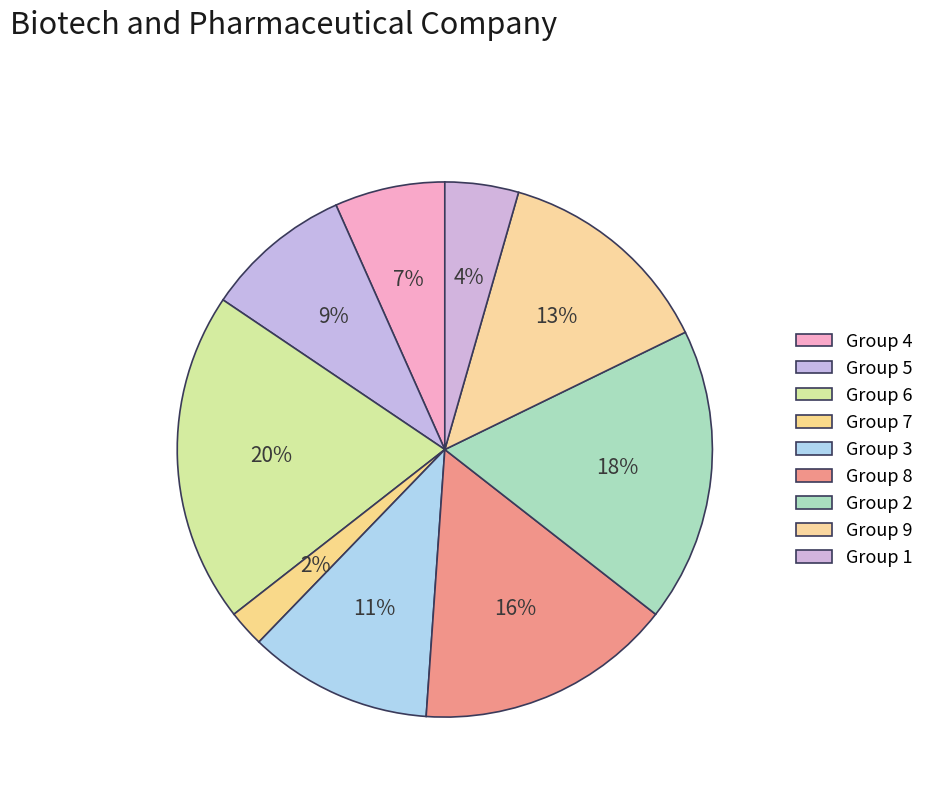

Count the number of slices in the pie.

9